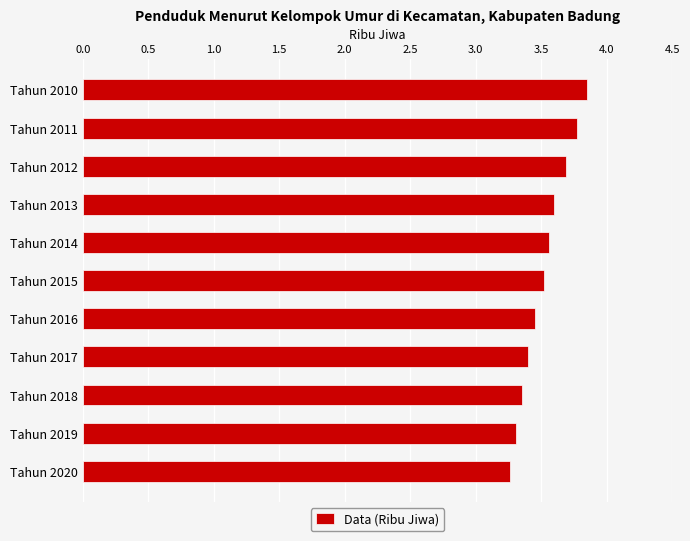

What is the sum of all values?

38.8